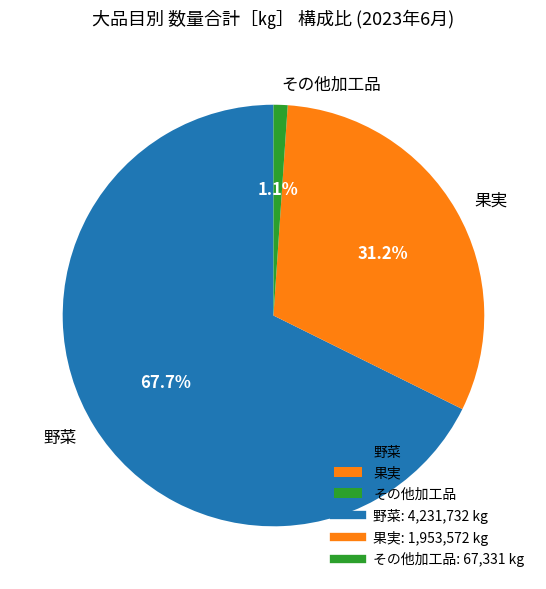

Which has a higher value, 野菜 or その他加工品?

野菜